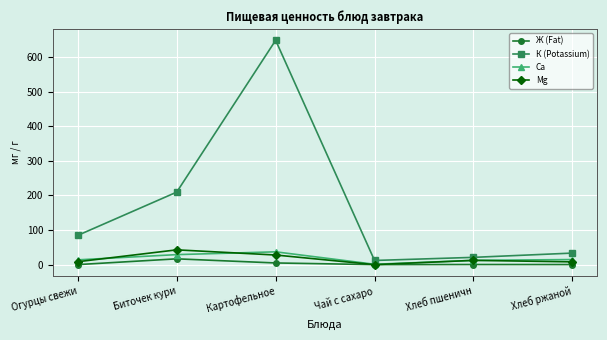

What is the label of the 2nd point from the left?

Биточек кури